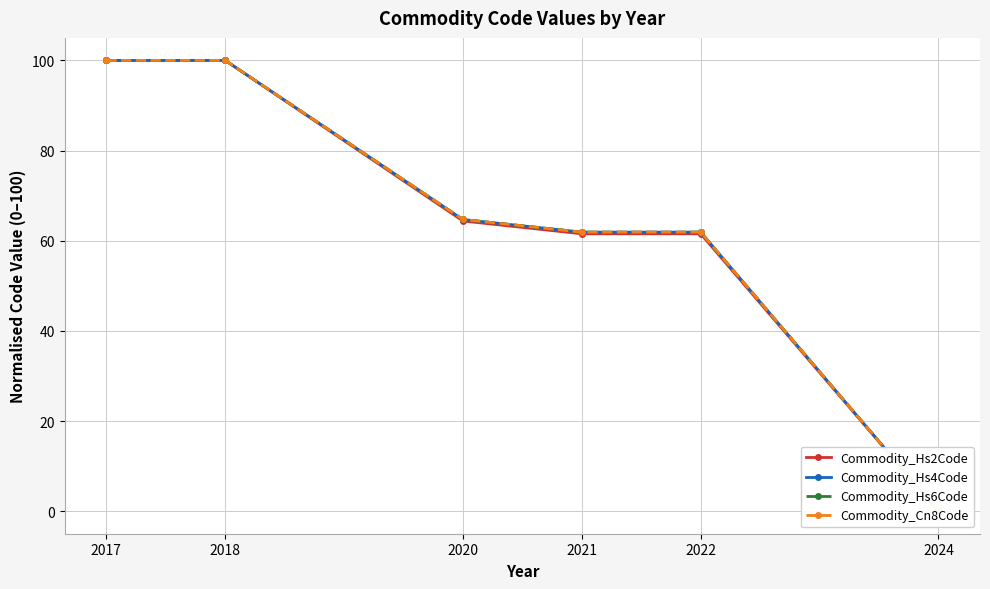

Where does the Commodity_Hs4Code series first go above 64?

2017